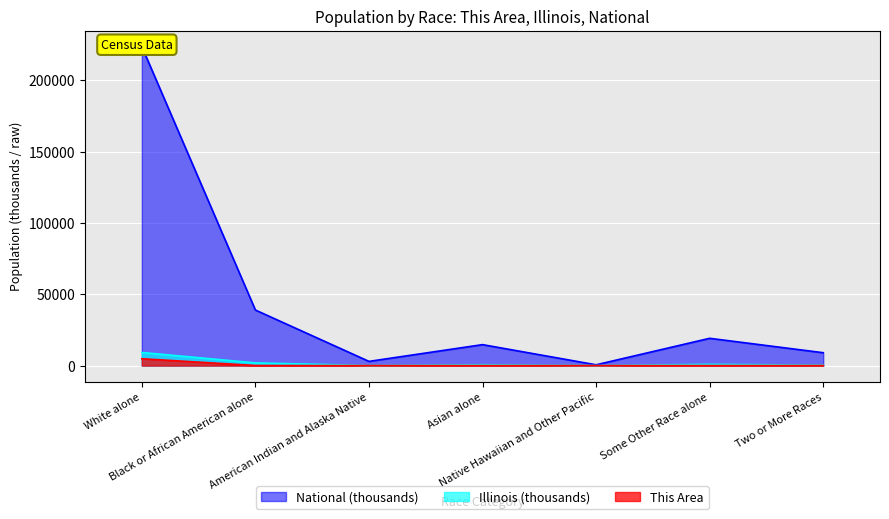

What is the difference between the second highest and second lowest values in the National series?

35997.1